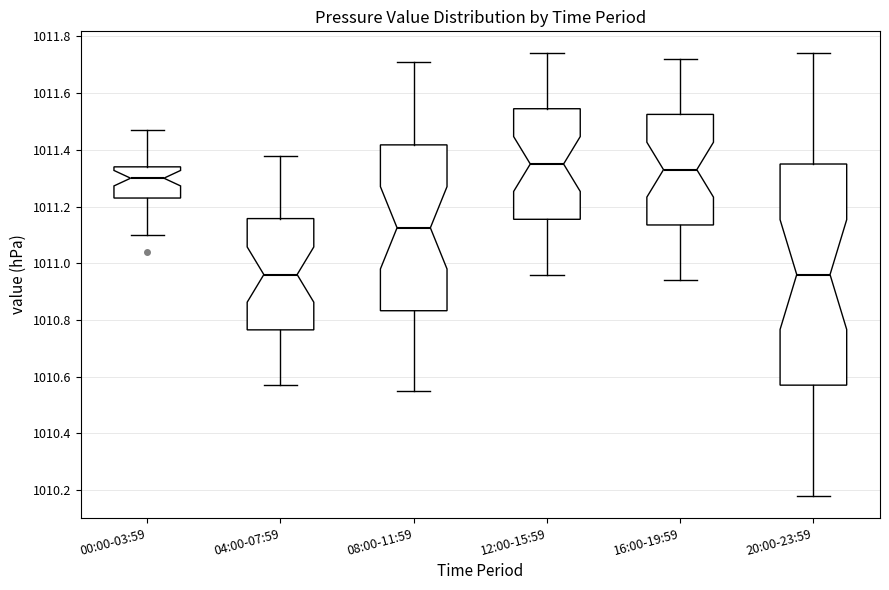

Which box is the tallest, from its lower edge to its upper edge?

20:00-23:59